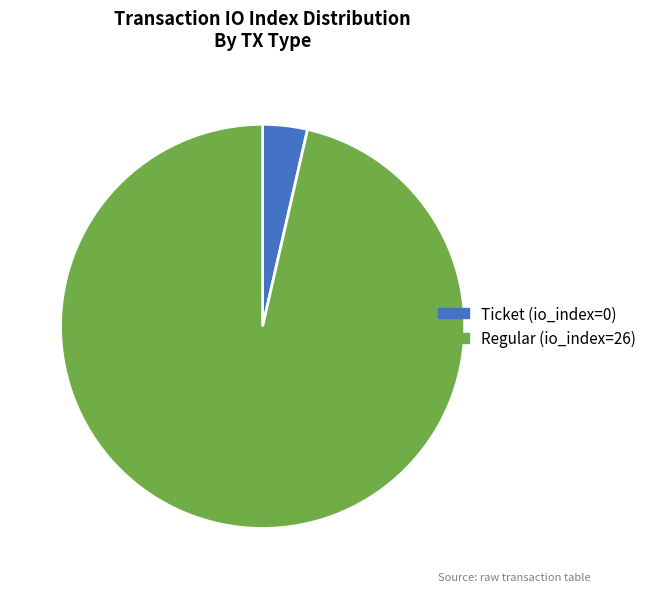

How many segments does this pie chart have?

2